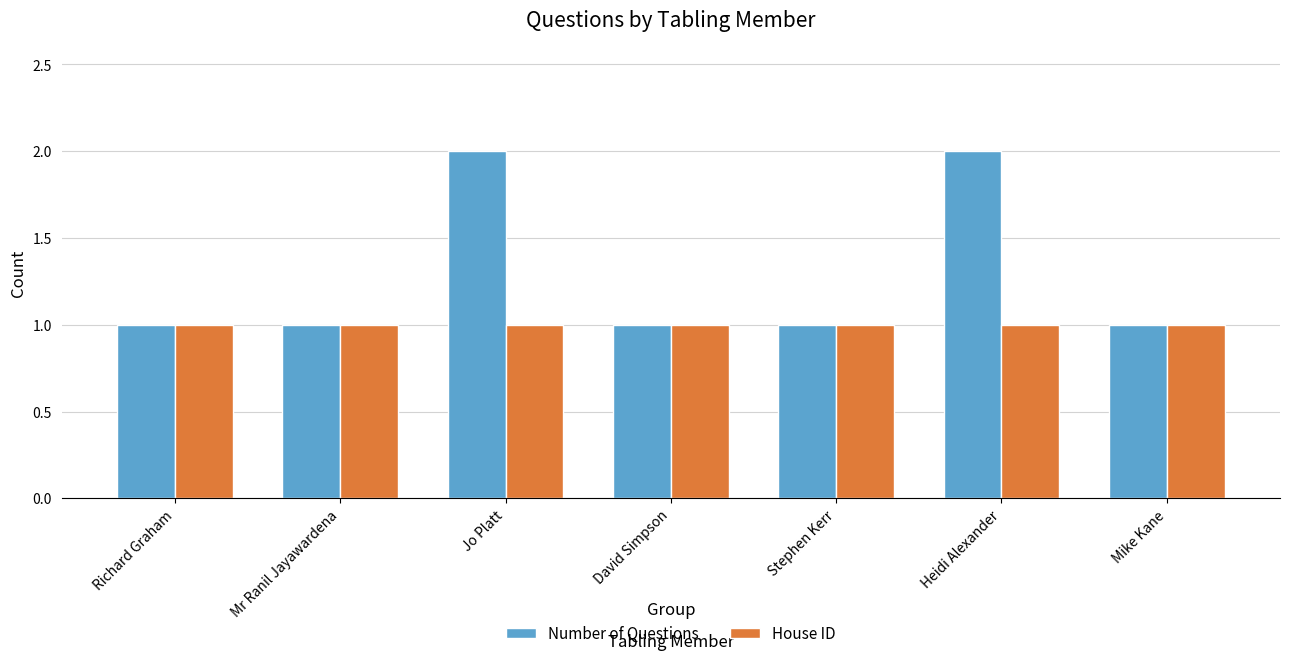

Which series has the largest total across all categories?

Number of Questions